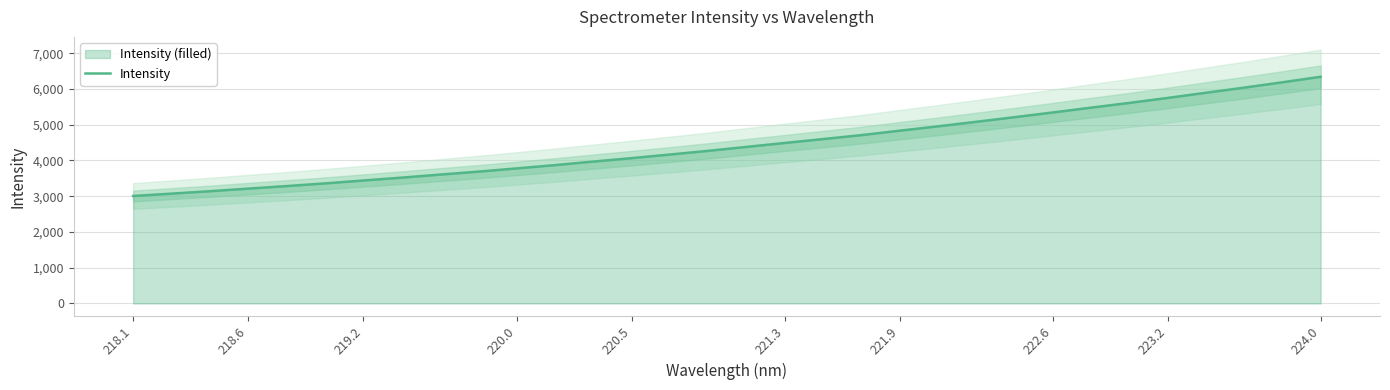

How many data points are above 4379?

16